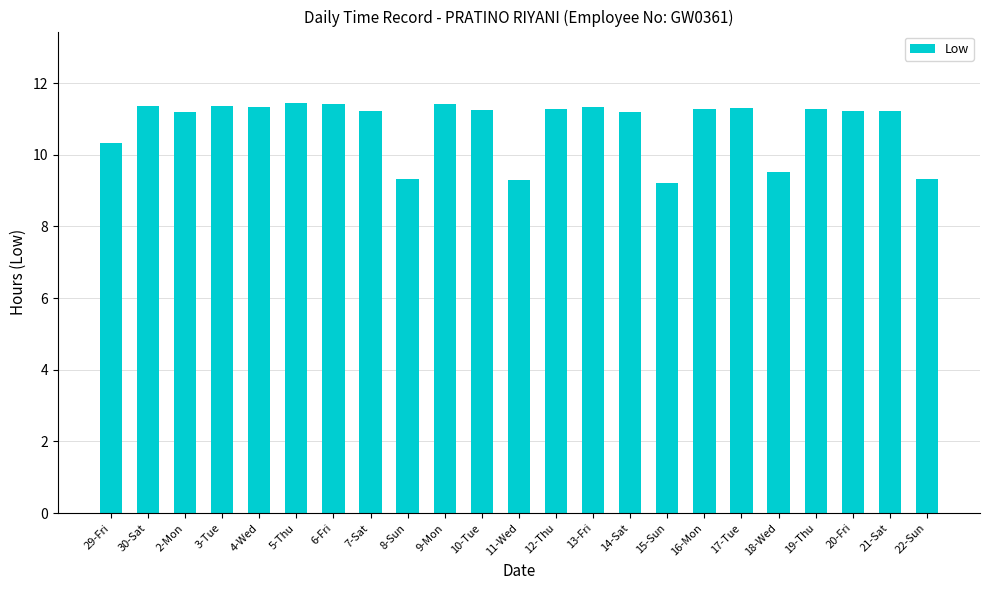

What is the smallest value displayed?

9.2